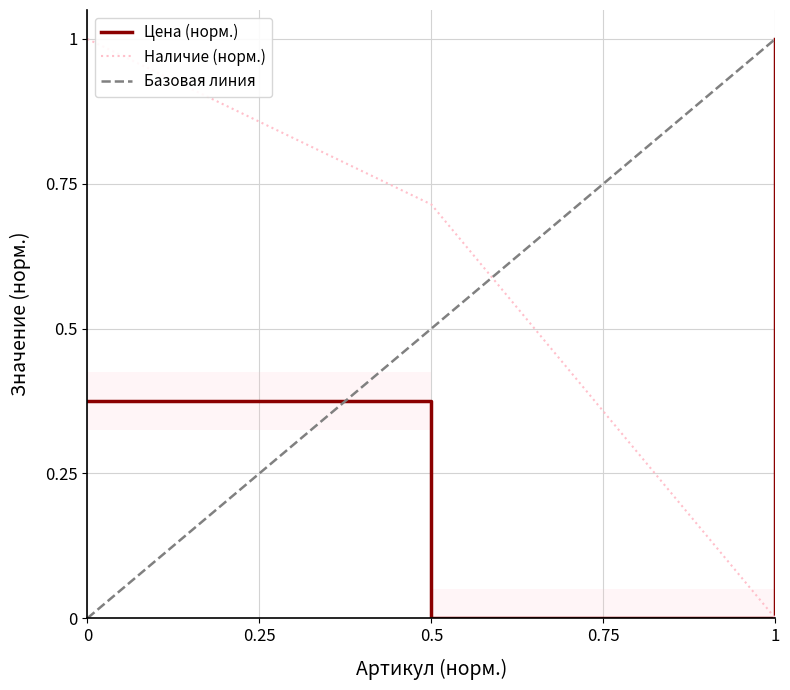

True or false: Цена (норм.) has a value of 0.2 at 1.

False